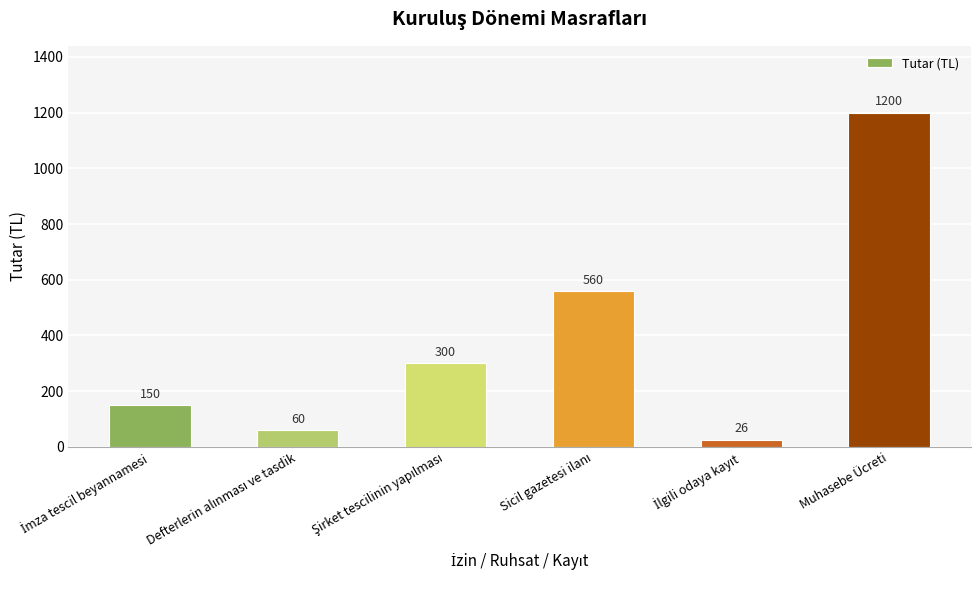

How many values are below 300?

3